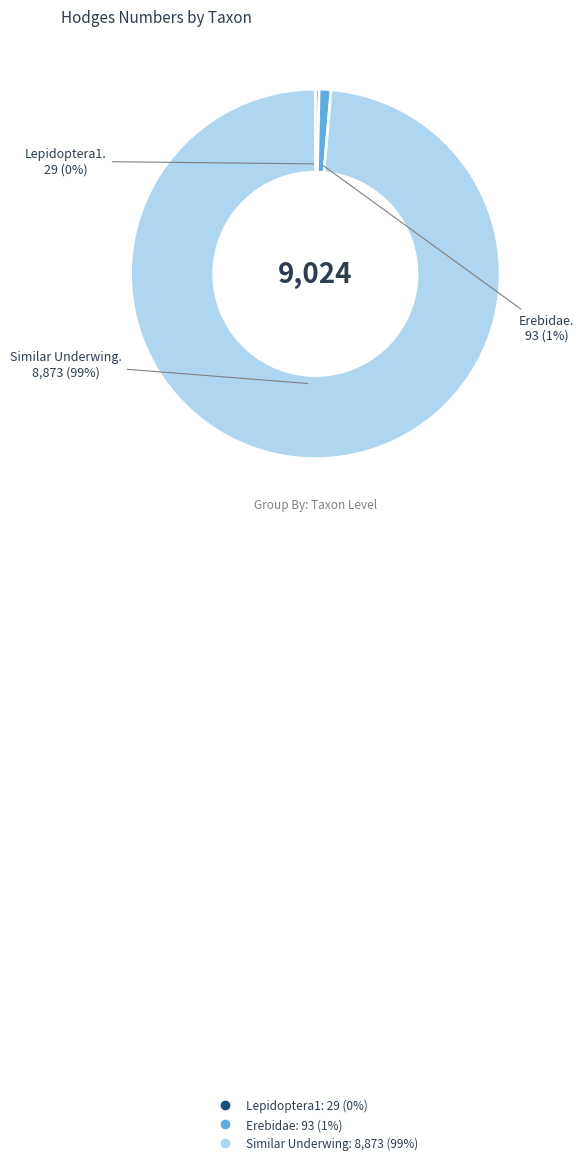

True or false: Lepidoptera1 accounts for 0% of the total.

True